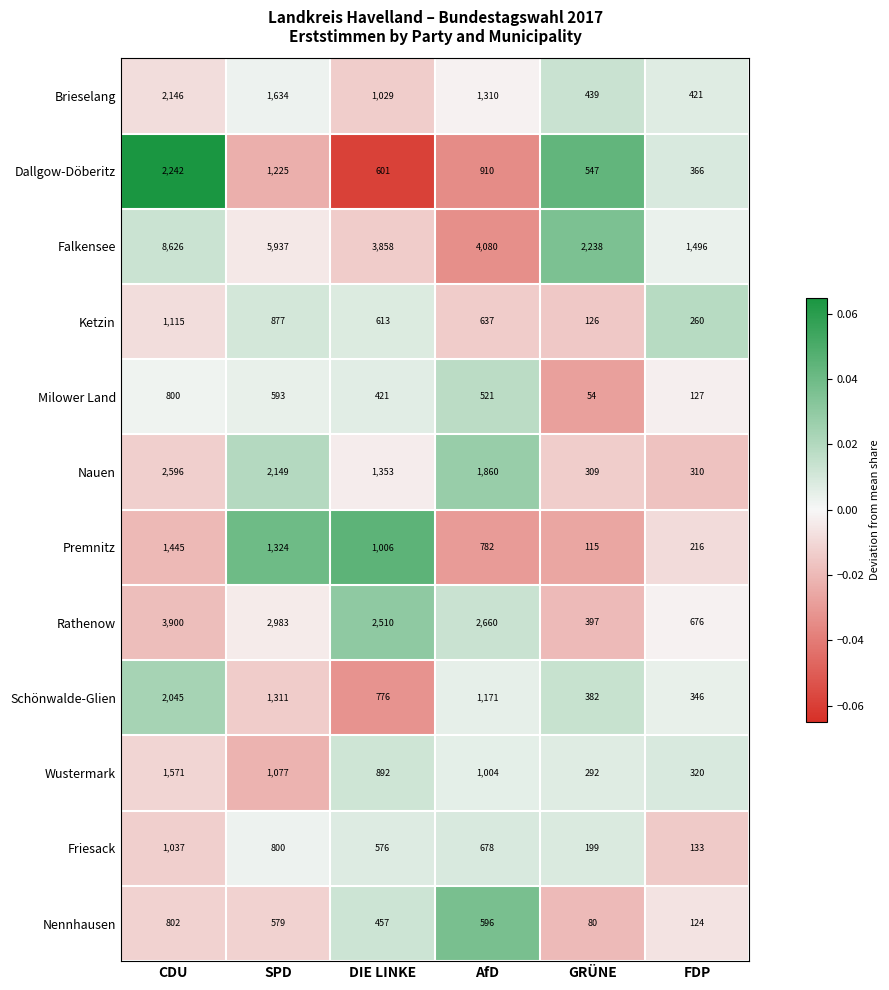

Which series changed the most between CDU and AfD?

Falkensee